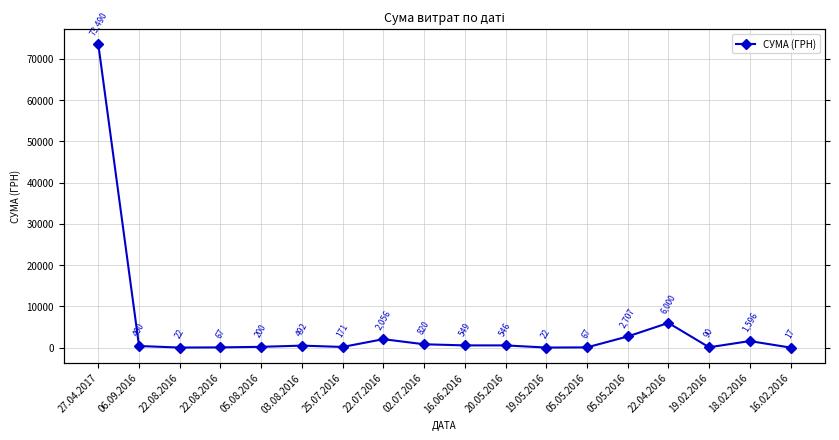

What is the value of the 18th point from the left?

17.1